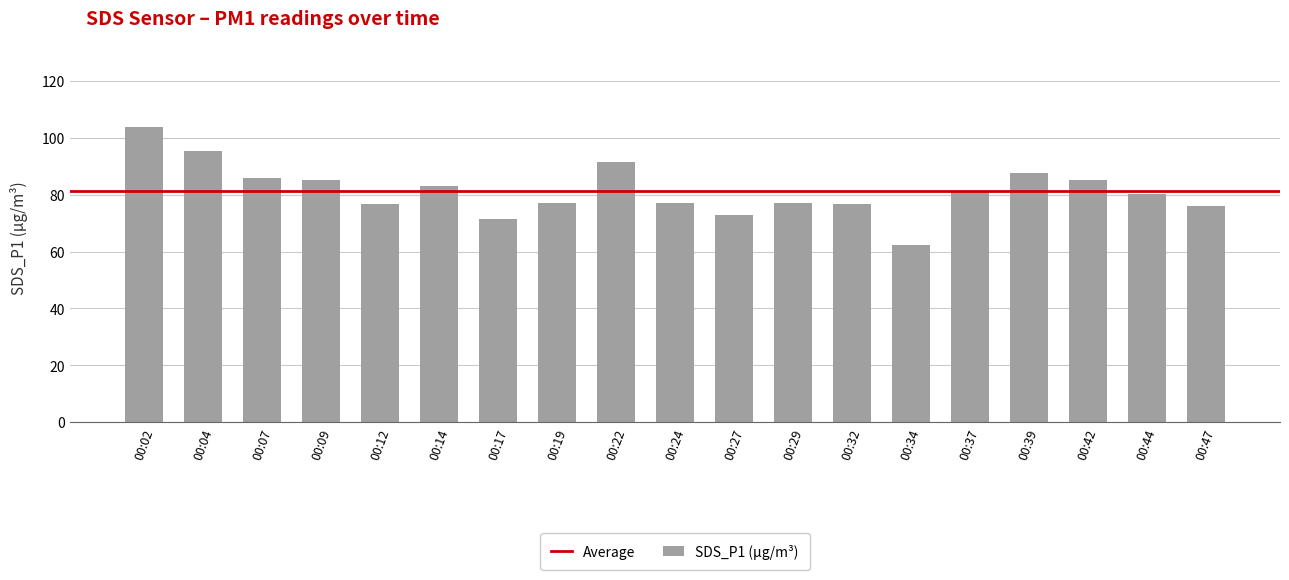

What is the smallest value displayed?

62.2